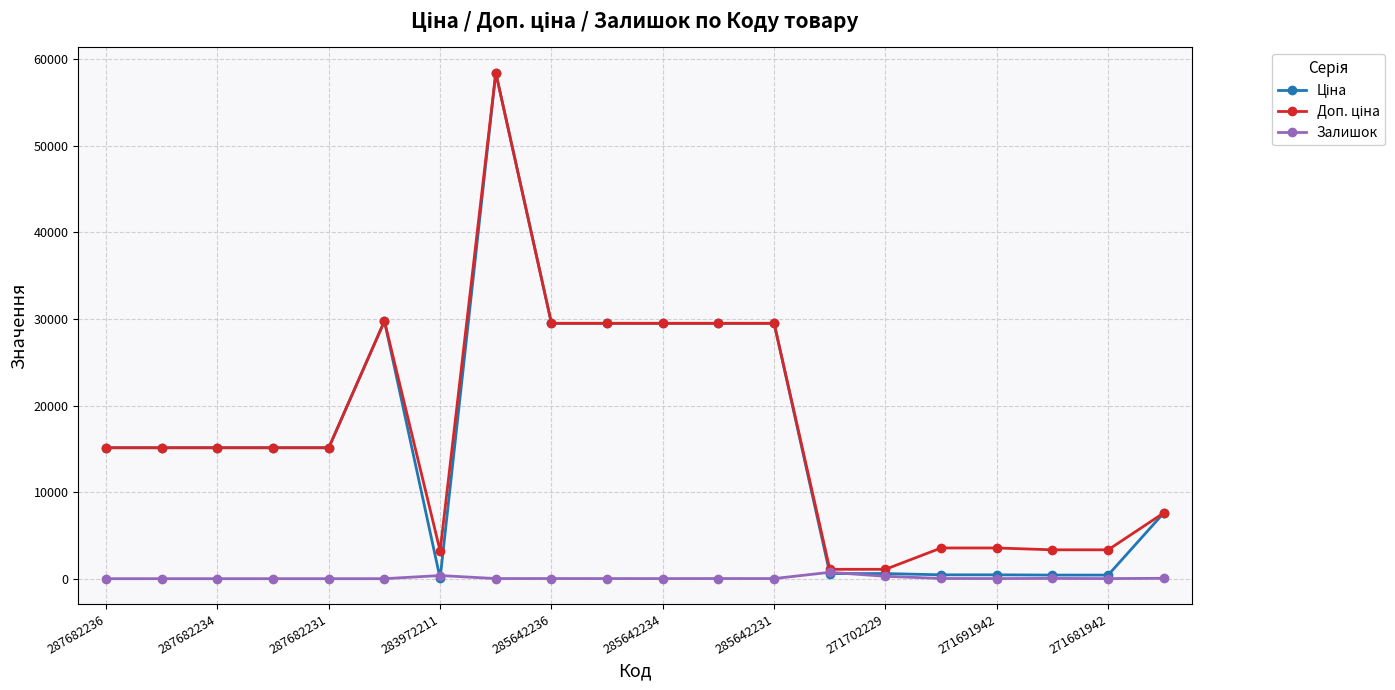

What is the maximum value shown in the chart?

58426.5